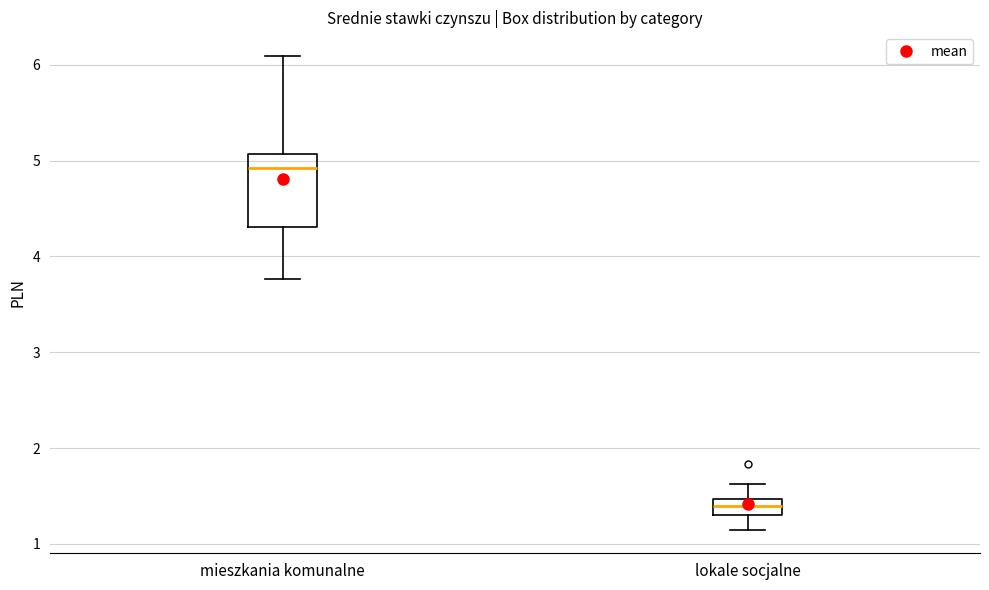

Reading left to right, read every box against the y-axis: the position of its median line, the range the box covers, and the ends of its whiskers. The values are not printed on the chart, so give them approximately, as read against the axis.

mieszkania komunalne: median 4.9, box 4.3 to 5.1, whiskers 3.8 to 6.1
lokale socjalne: median 1.4, box 1.3 to 1.5, whiskers 1.2 to 1.6